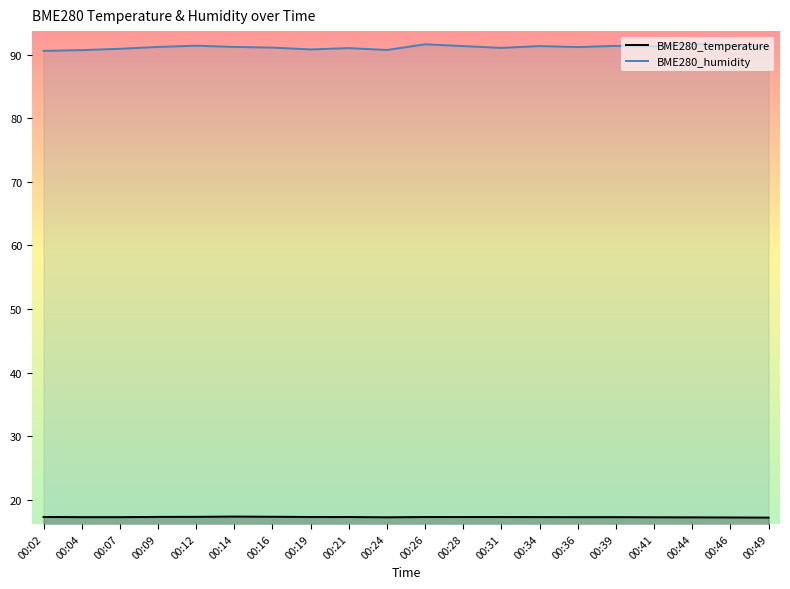

True or false: BME280_humidity and BME280_temperature intersect in this chart.

False